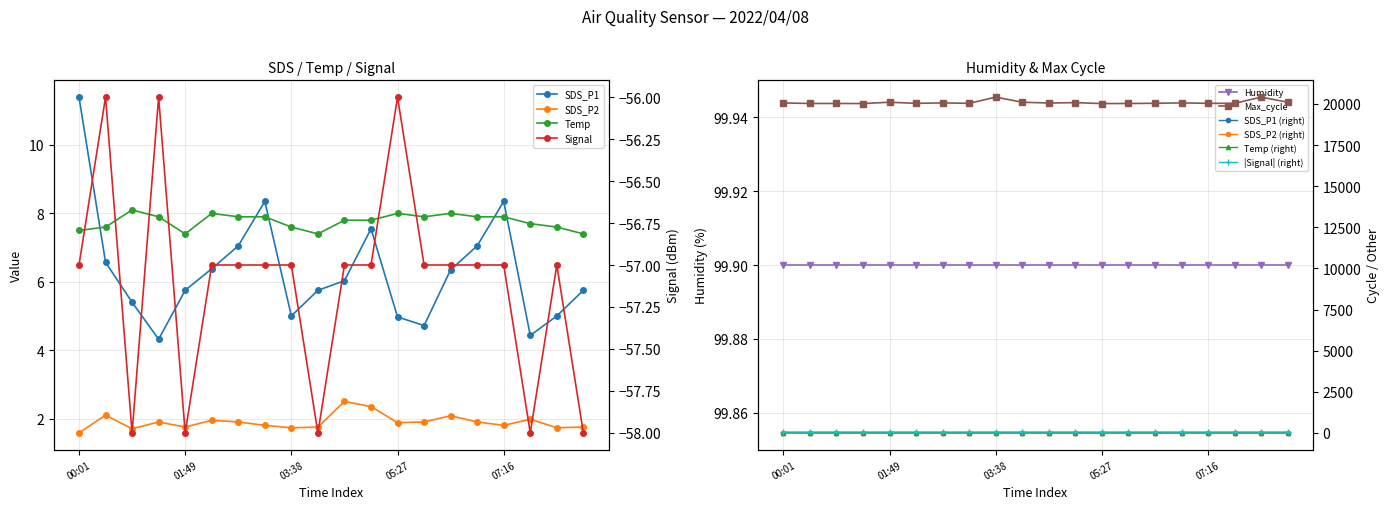

What is the difference between the SDS_P2 values at 01:49 and 04:33?

0.8